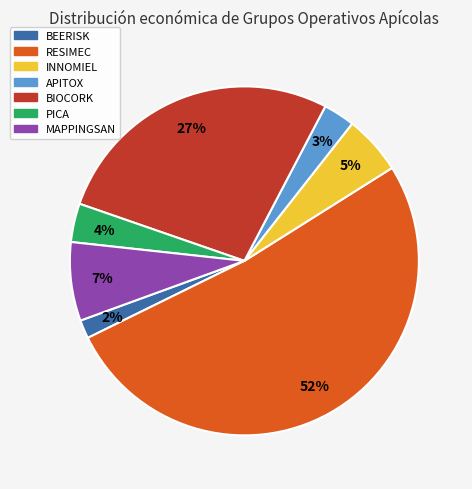

What is the smallest slice in the pie chart?

BEERISK